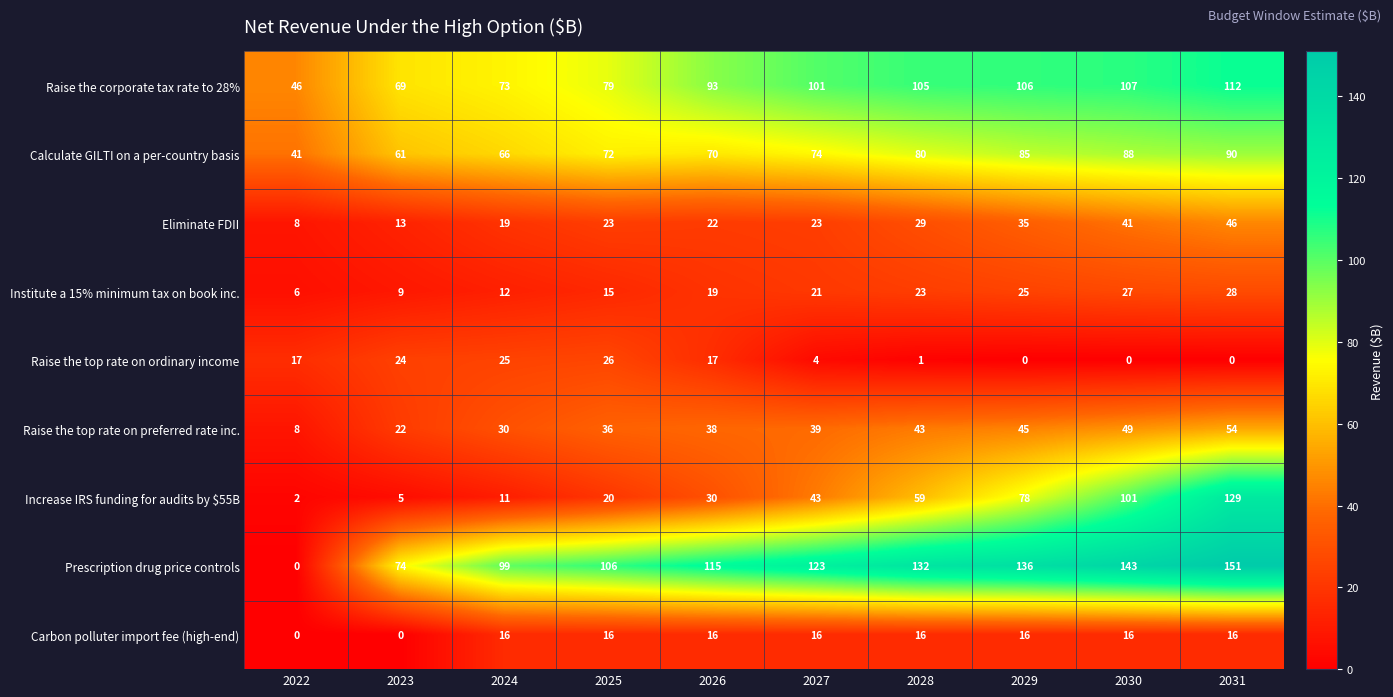

How many categories are shown in the chart?

10